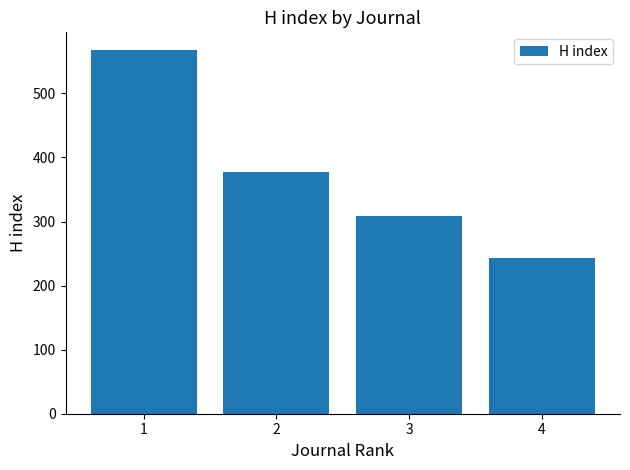

Where is the data nearest to the value 405?

2